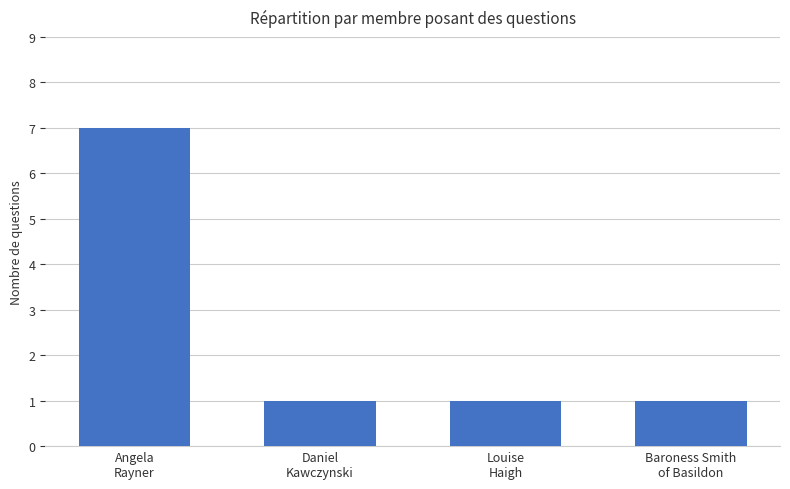

What is the difference between the maximum and minimum values?

6